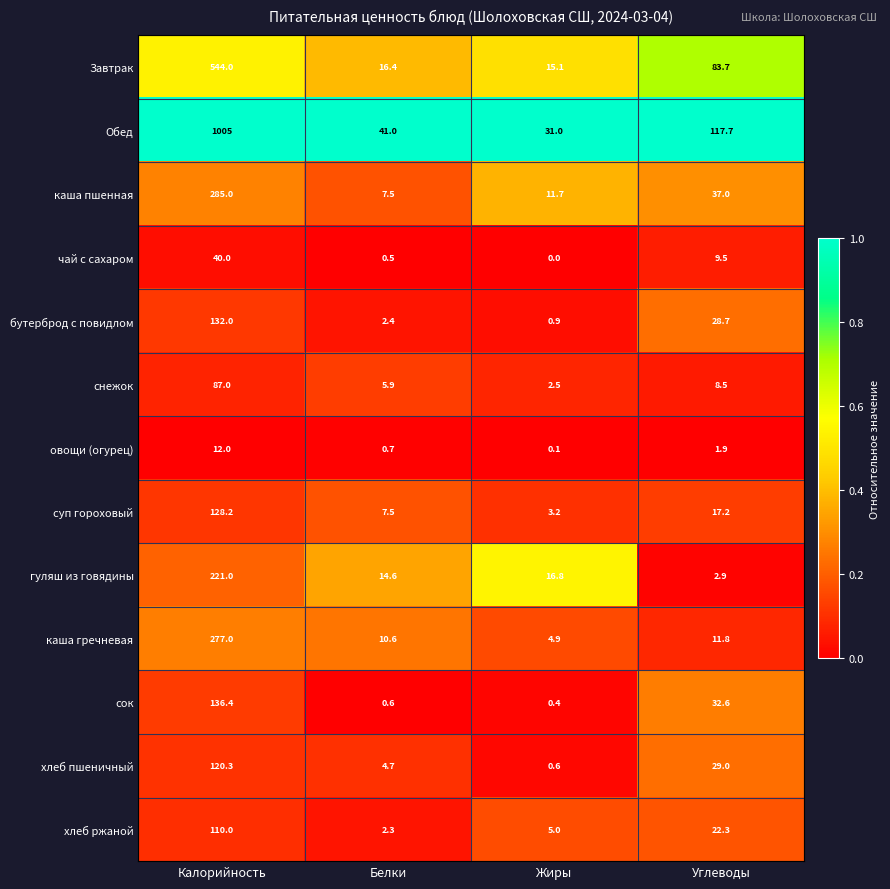

Rank the series at Калорийность from highest to lowest value.

Обед, Завтрак, каша пшенная, каша гречневая, гуляш из говядины, сок, бутерброд с повидлом, суп гороховый, хлеб пшеничный, хлеб ржаной, снежок, чай с сахаром, овощи (огурец)